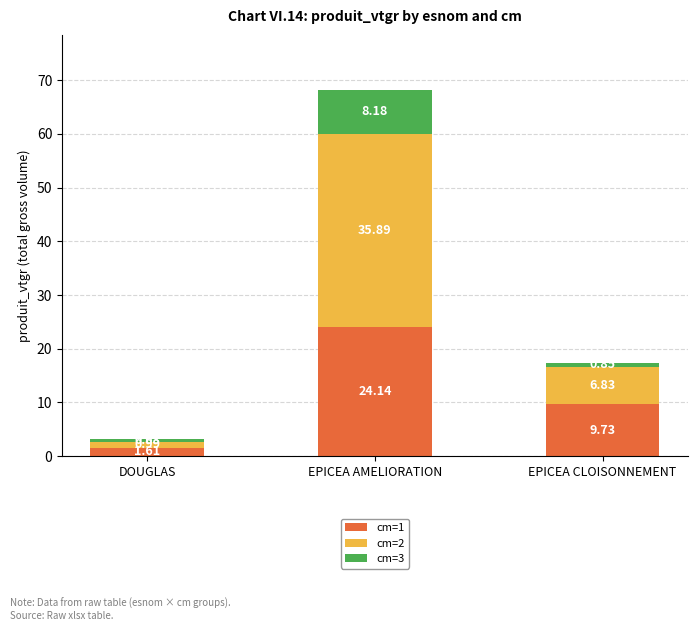

What is the total value across all series at DOUGLAS?

3.2